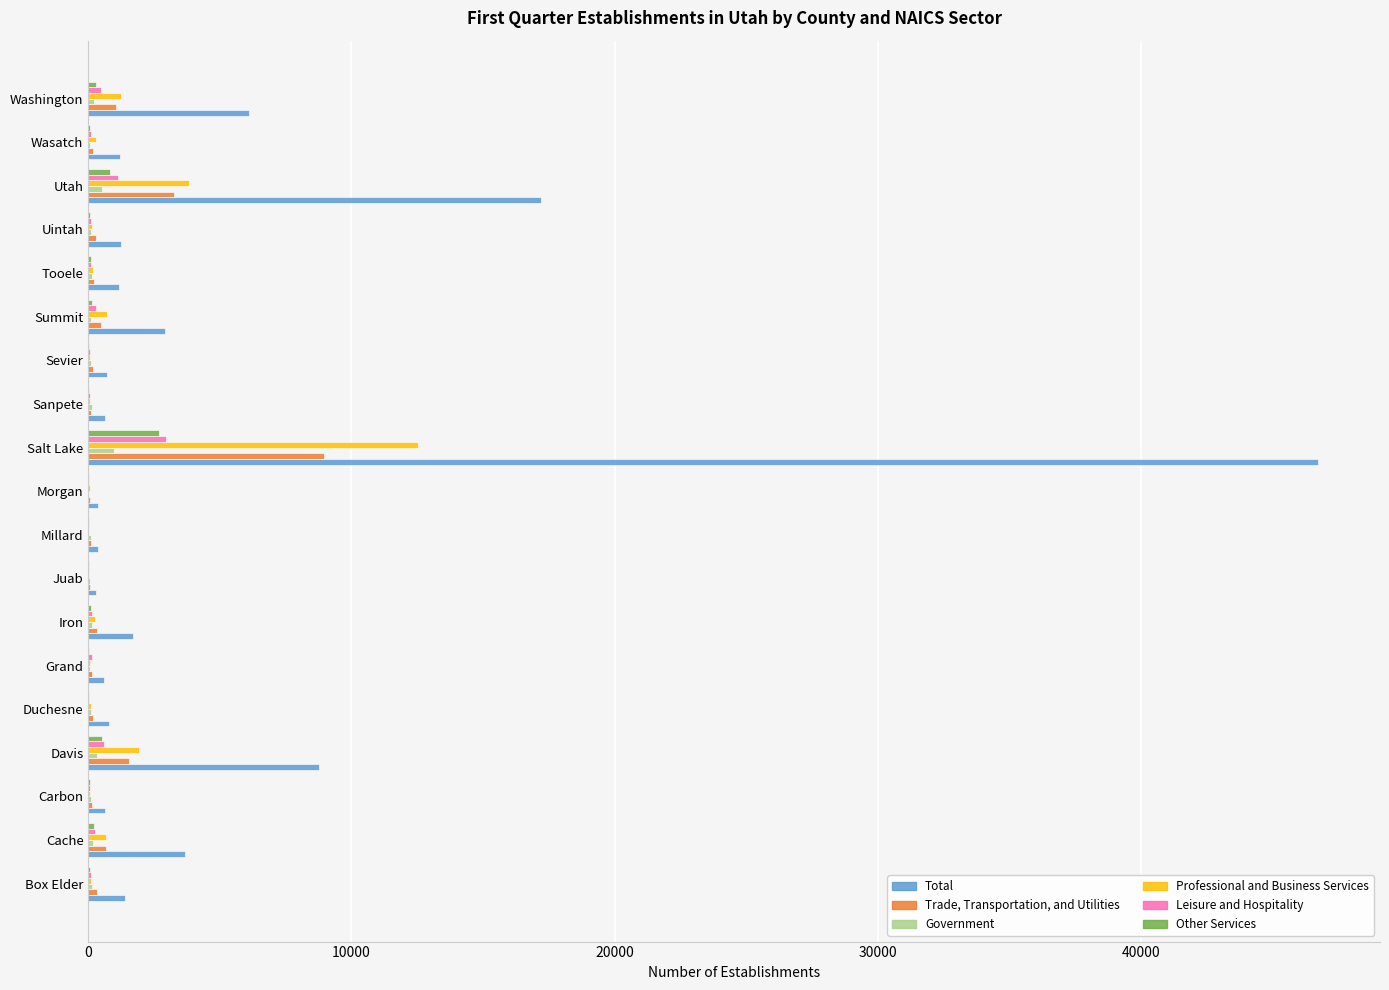

At which category is the sum across all series the highest?

Salt Lake